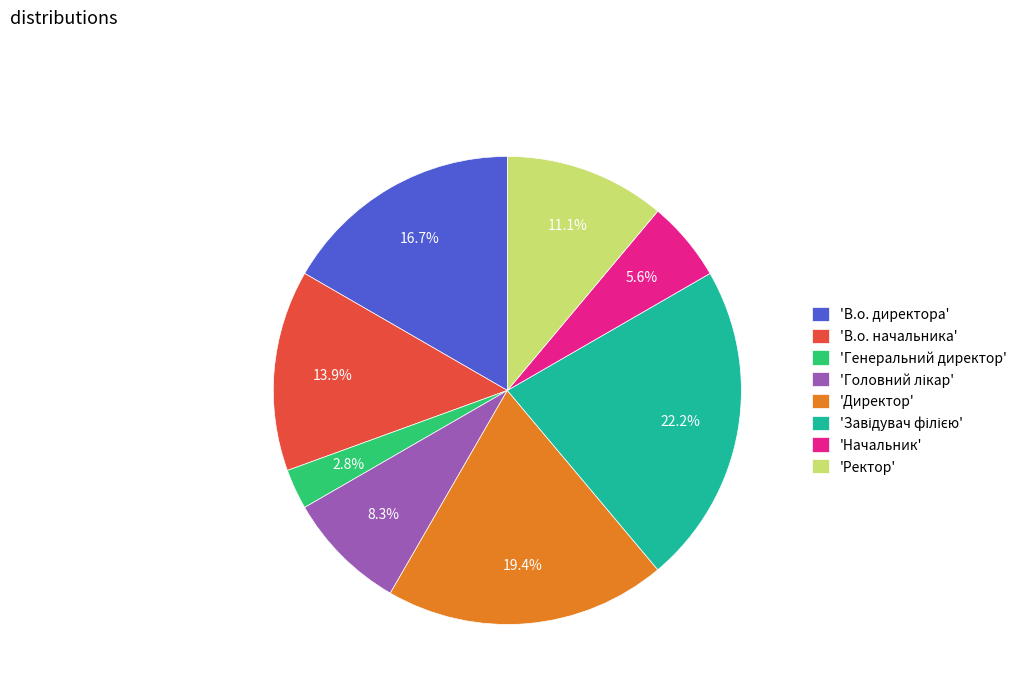

How many segments does this pie chart have?

8